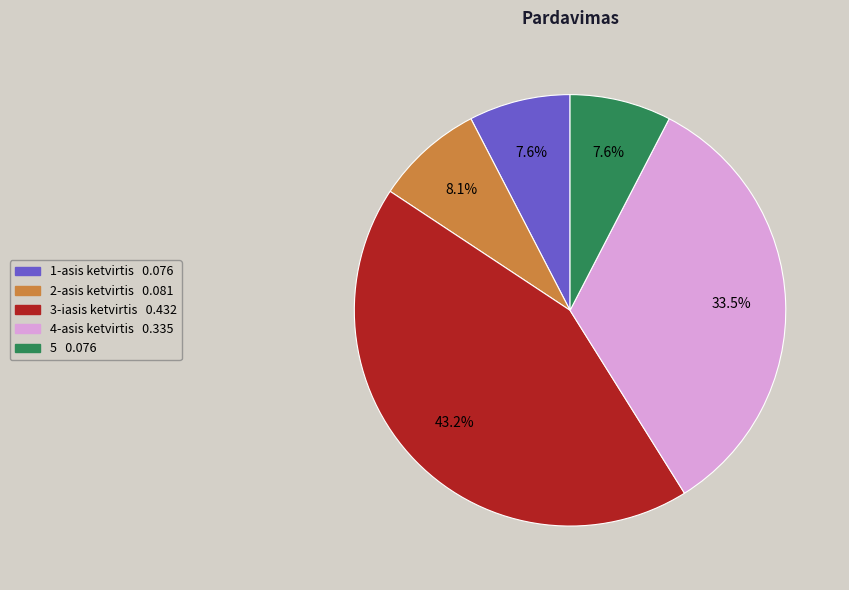

How much of the chart is everything except 4-asis ketvirtis?

66.5%